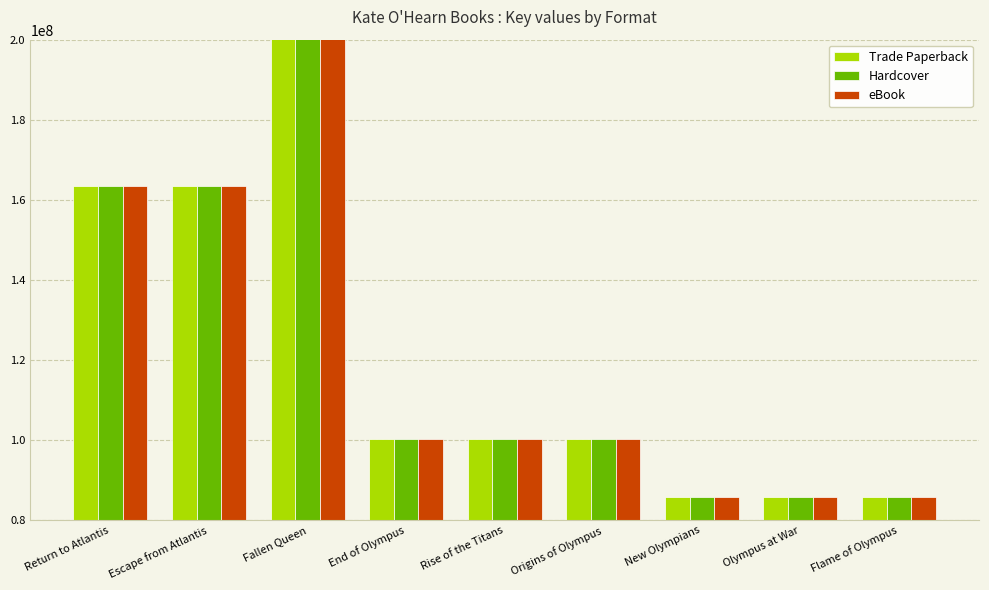

Is it true that Hardcover equals 85854098 at Olympus at War?

True